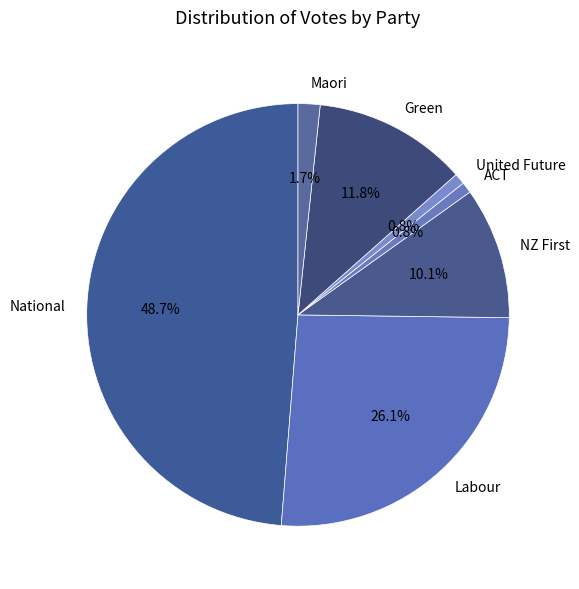

Approximately how many times larger is the value at National compared to Labour?

1.9